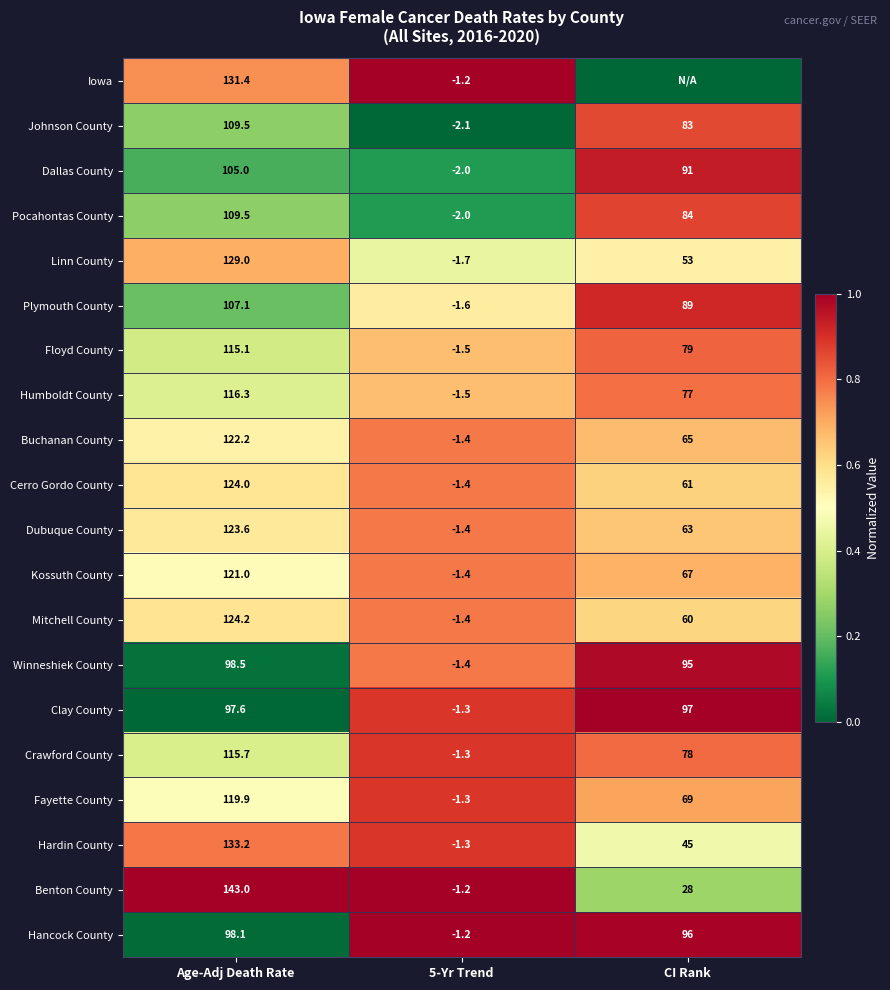

What is the difference between the highest and lowest values at Age-Adj Death Rate?

45.4